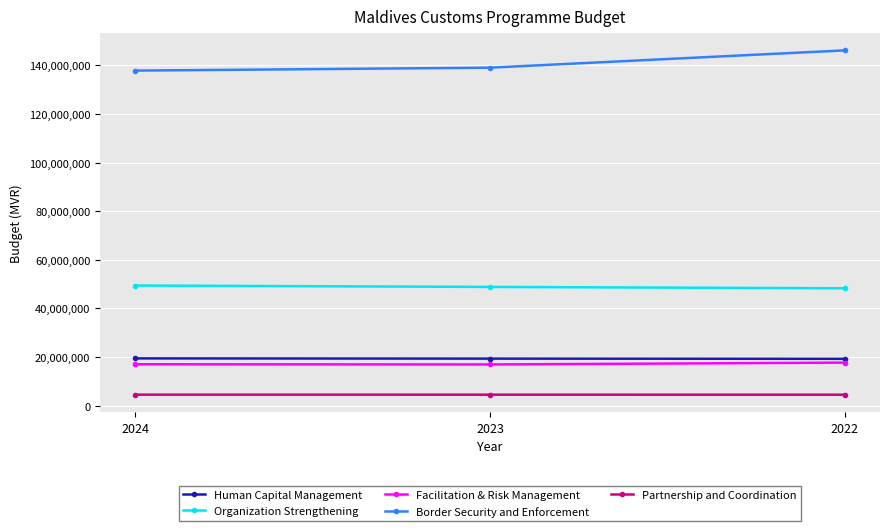

Is this an area chart (filled region under the line)?

No